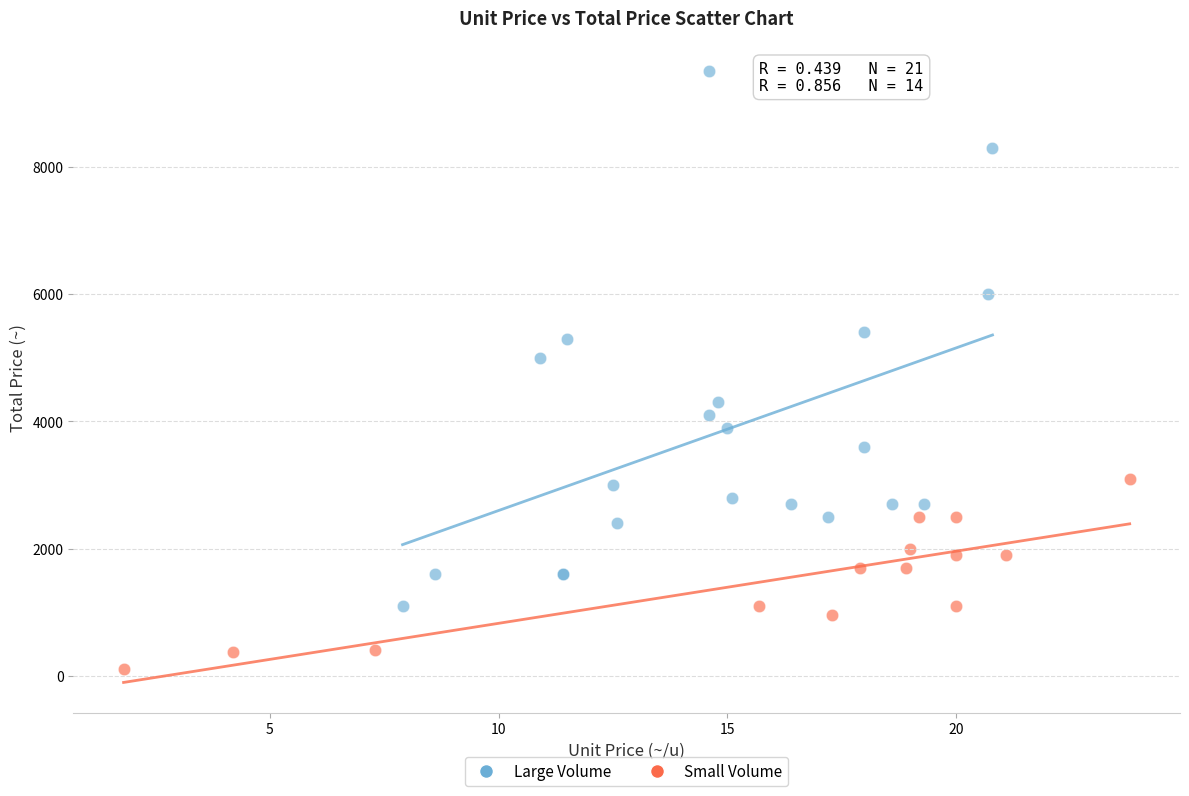

Which series has the widest spread of Y values?

Large Volume